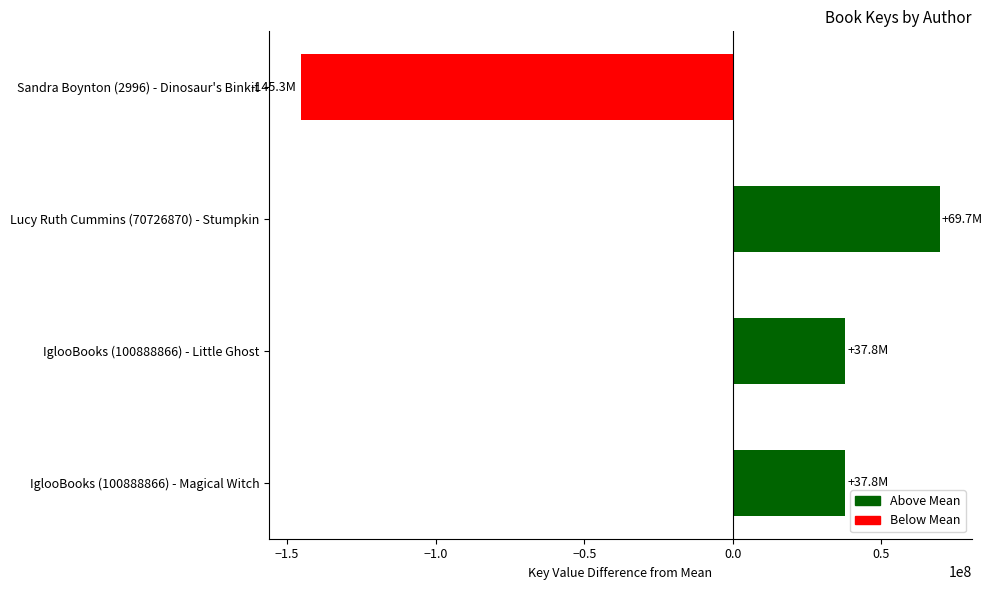

The chart shows a value of 37802836 at IglooBooks (100888866) - Magical Witch. True or false?

True